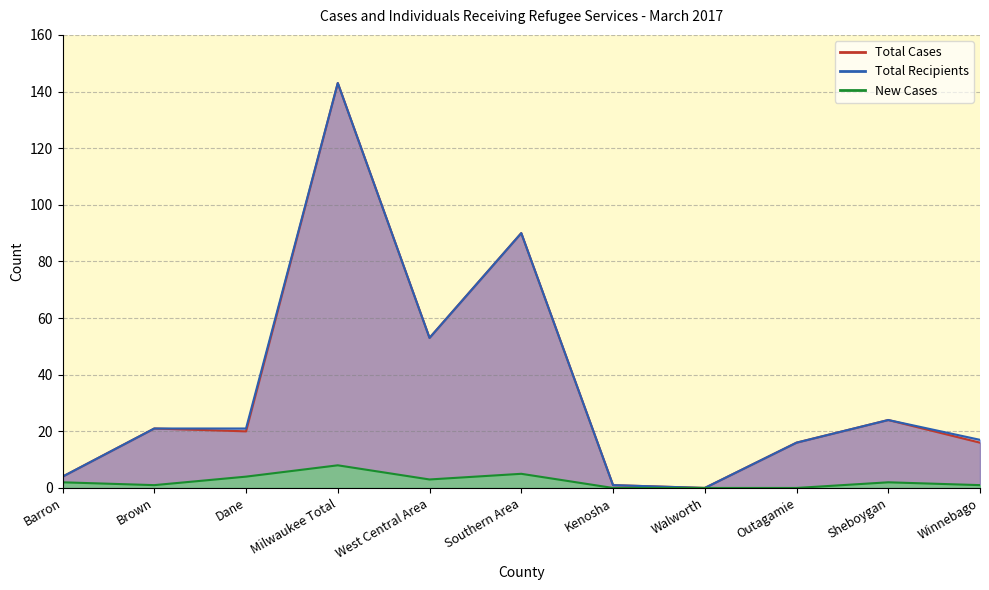

Does the chart have visible grid lines?

Yes